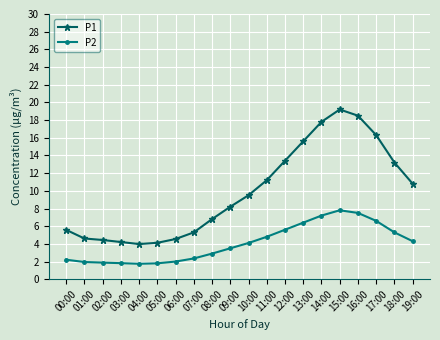

What is the greatest value displayed?

19.2